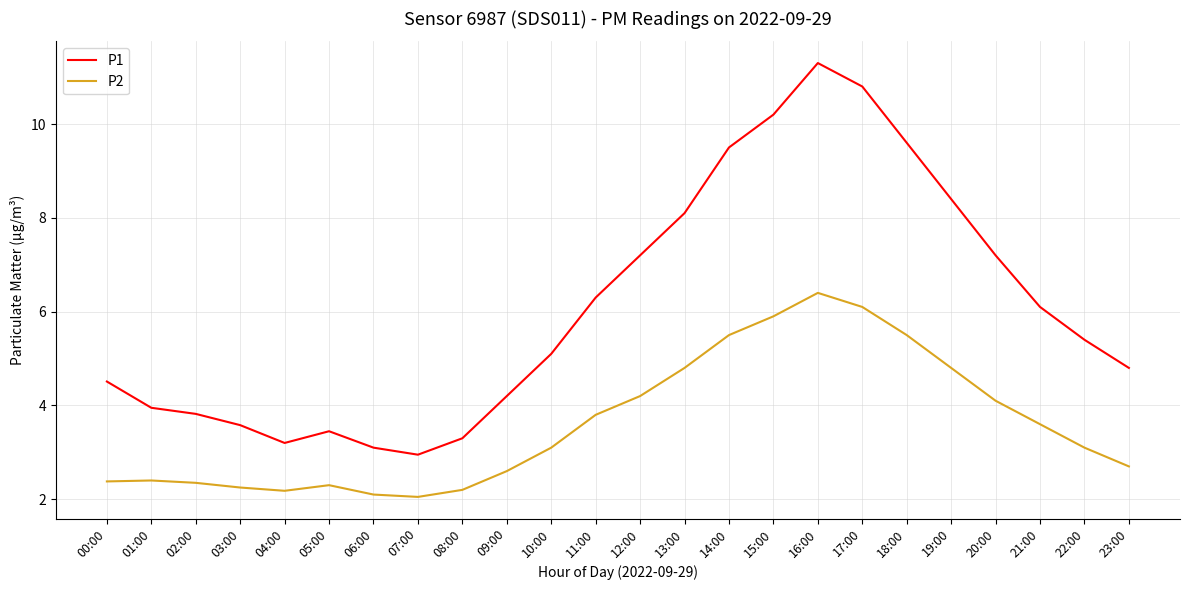

Is this an area chart (filled region under the line)?

No